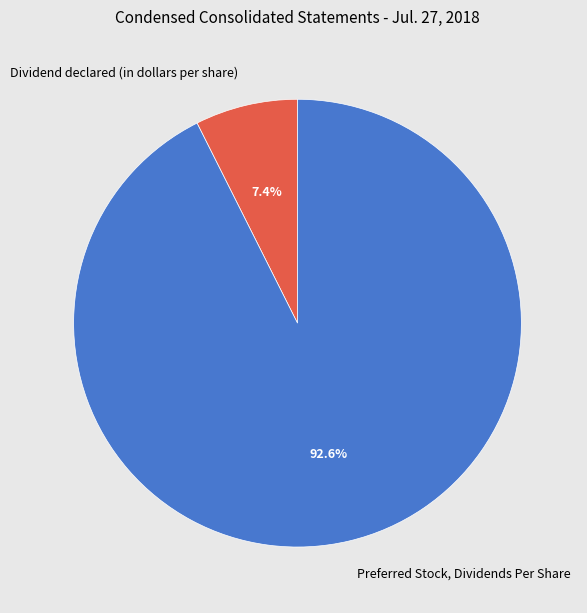

To the nearest percent, what percentage of the pie is Dividend declared (in dollars per share)?

7%